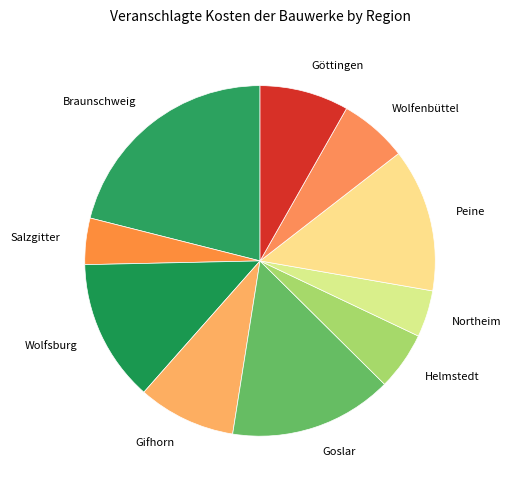

Is there a majority slice in this chart?

No